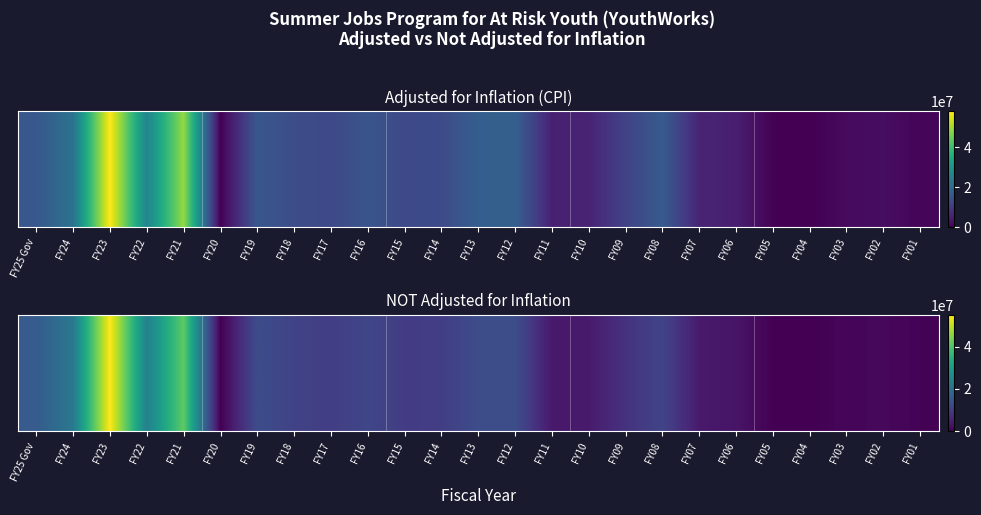

Reading right to left, extract all data points from this chart.

412500	1195833	936653	0	155000	3095000	3898000	11302000	8000000	4000000	3700000	13000000	13000000	10000000	9830000	11700000	10050000	10950000	12785000	0	41585000	24000000	55106609	22182735	15740000